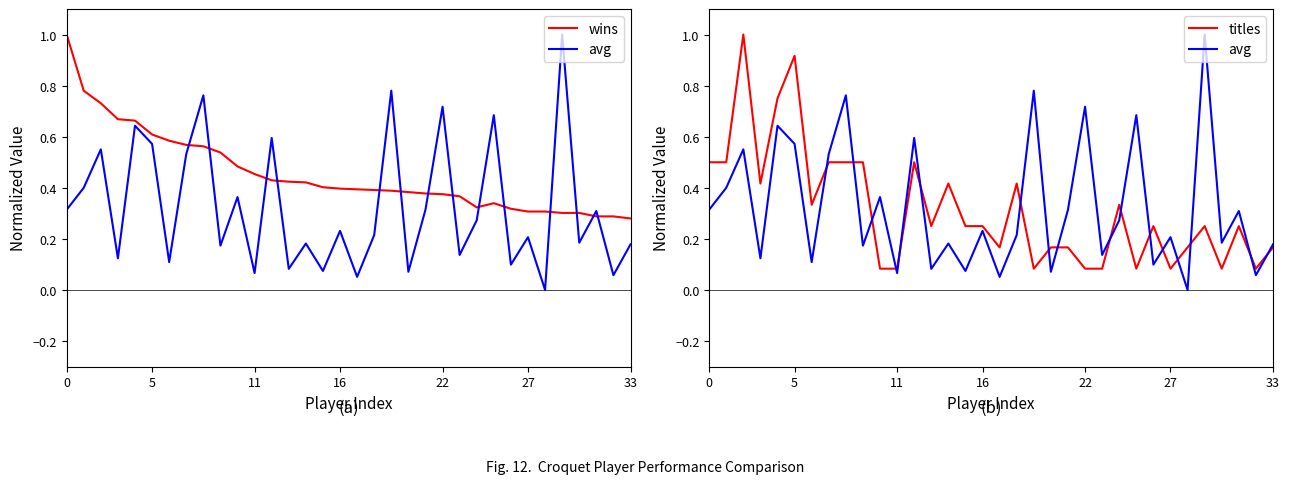

True or false: avg has more than 2 points higher than both neighbors.

True